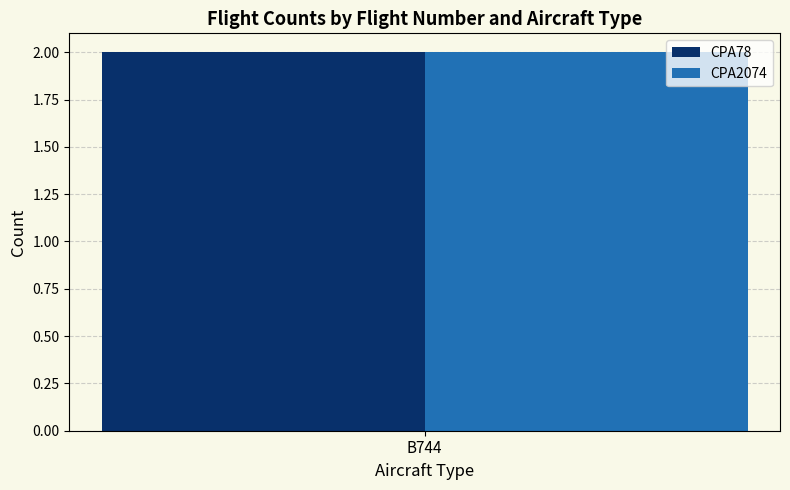

What is the label of the 2nd bar from the left?

CPA2074